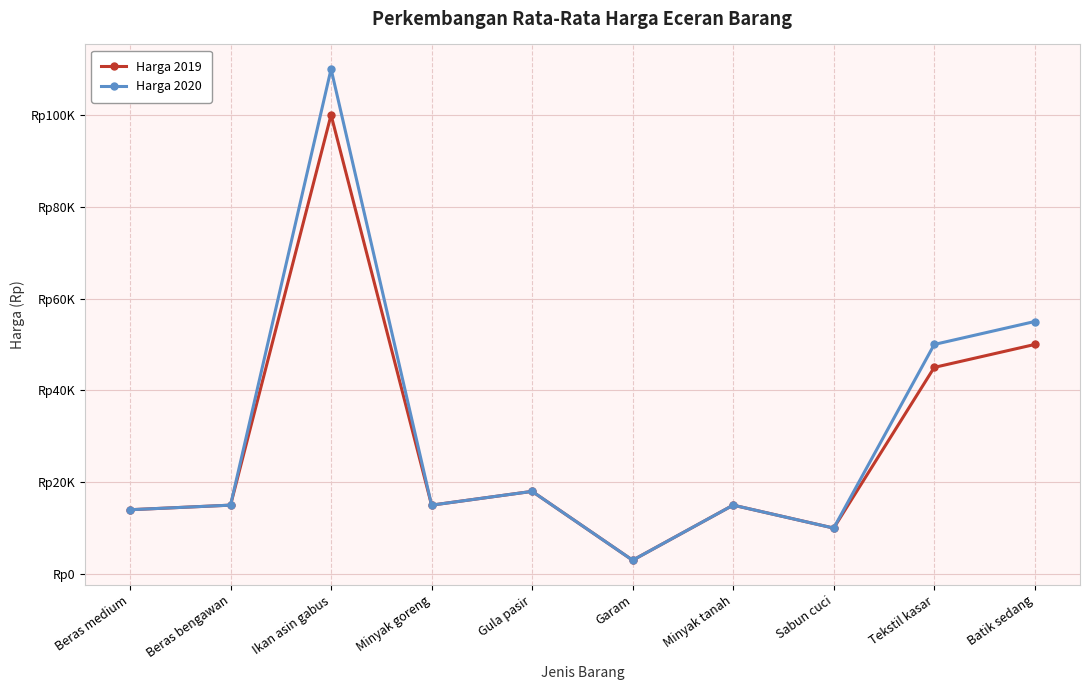

What are all the series names shown in the legend?

Harga 2019, Harga 2020